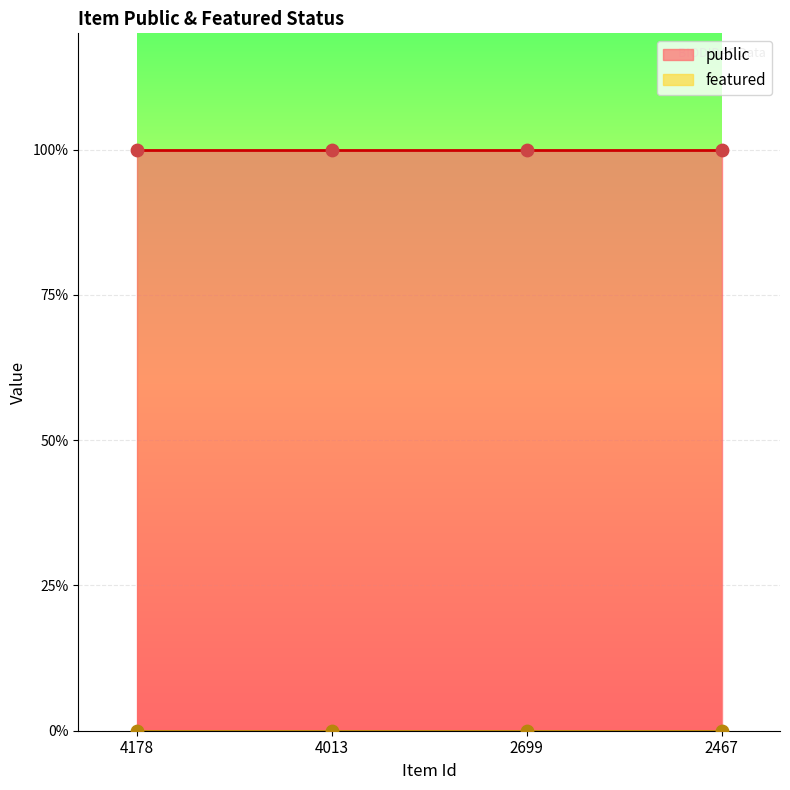

What are all the series names shown in the legend?

public, featured